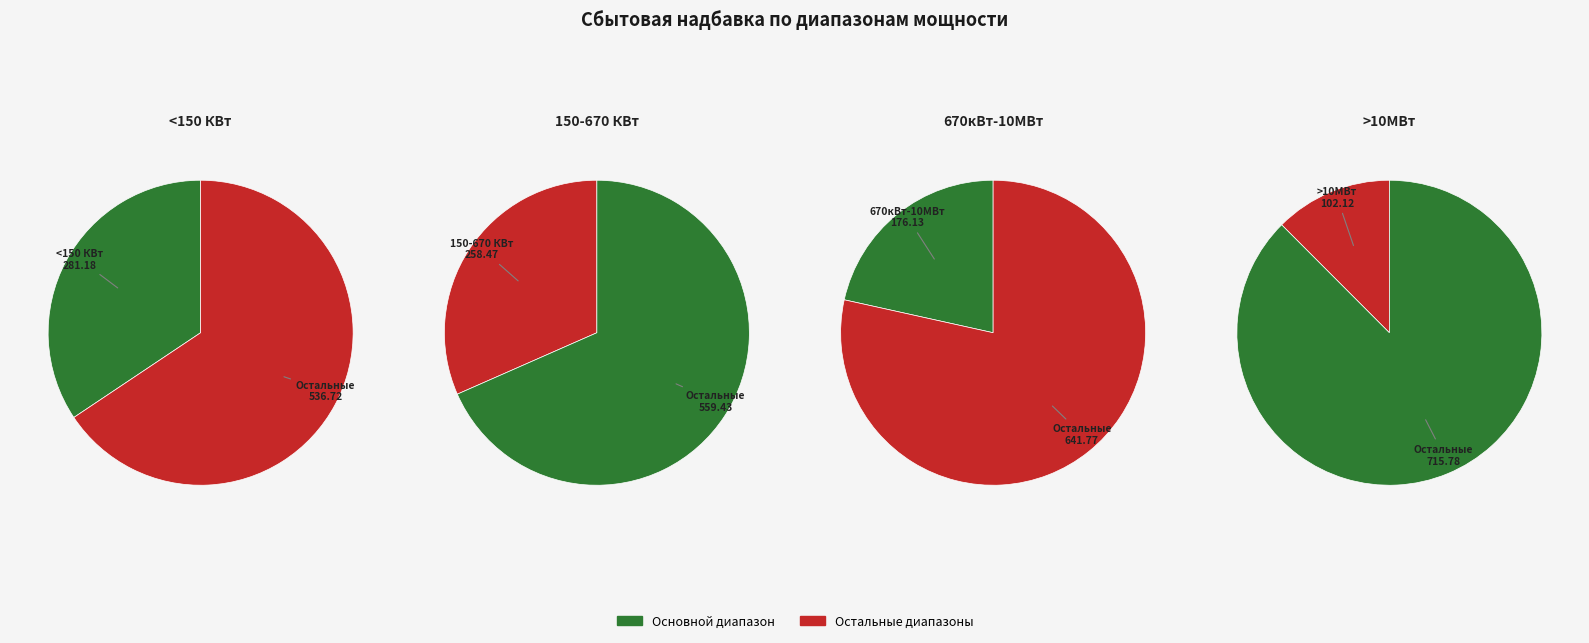

Rank the categories by value from lowest to highest.

>10МВт, 670кВт-10МВт, 150-670 КВт, <150 КВт